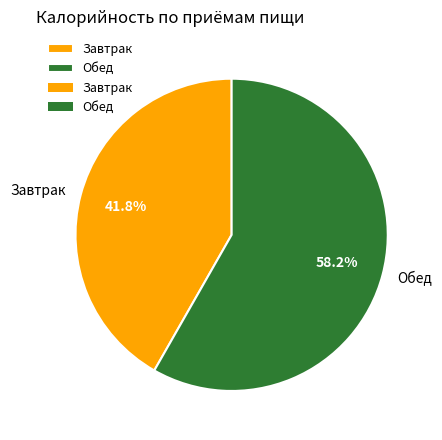

Is Завтрак the majority of the pie?

No